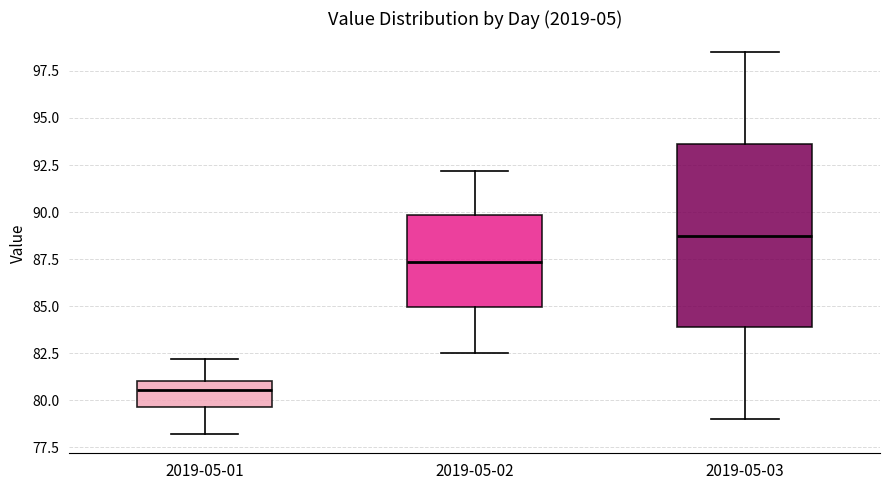

Reading left to right, read every box against the y-axis: the position of its median line, the range the box covers, and the ends of its whiskers. The values are not printed on the chart, so give them approximately, as read against the axis.

2019-05-01: median 80.5, box 79.5 to 81.0, whiskers 78.0 to 82.0
2019-05-02: median 87.5, box 85.0 to 90.0, whiskers 82.5 to 92.0
2019-05-03: median 89.0, box 84.0 to 93.5, whiskers 79.0 to 98.5